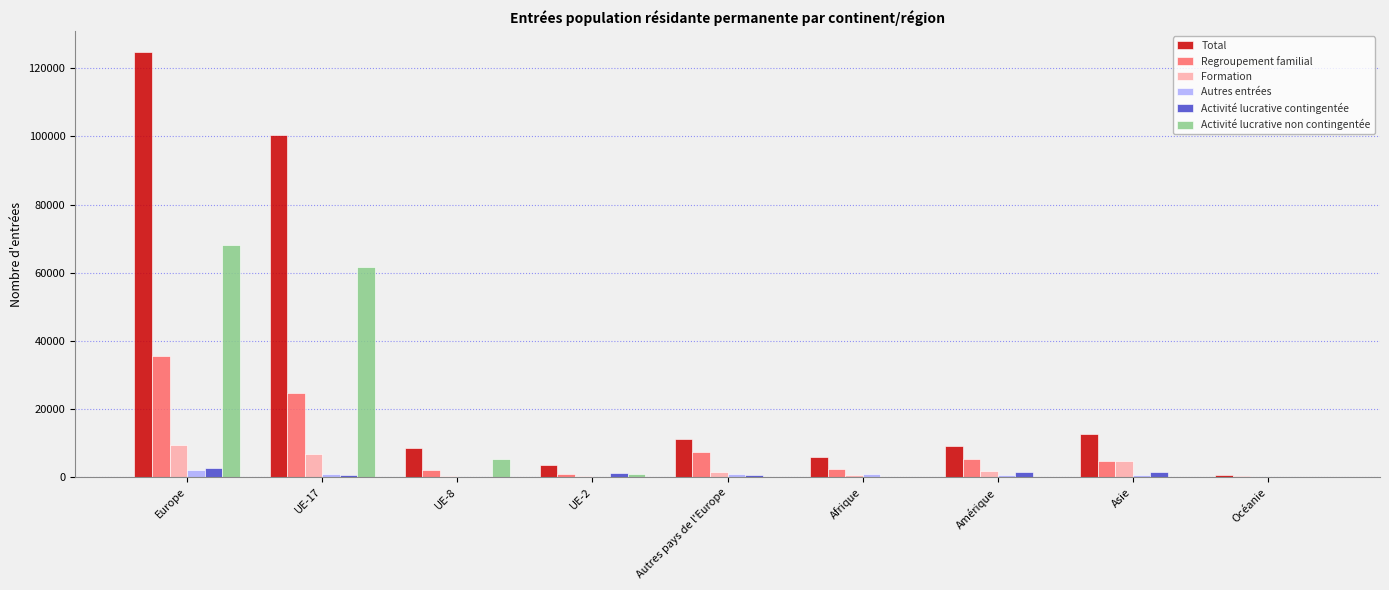

What is the total value across all series at Asie?

24520